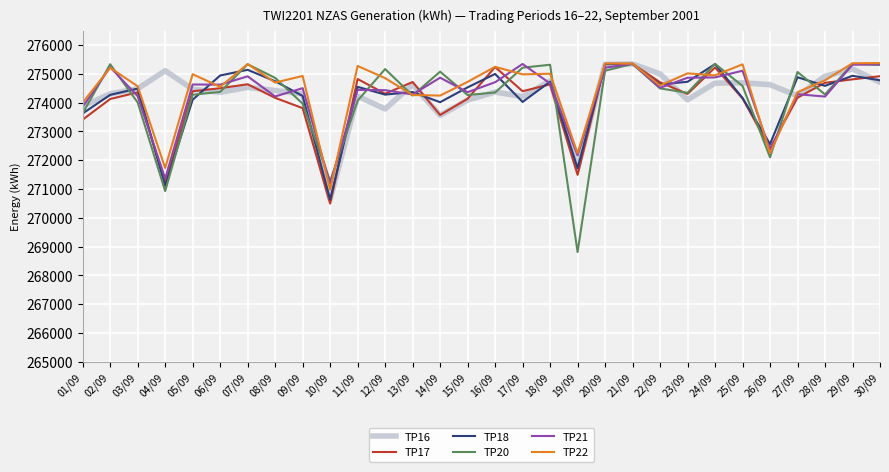

At which category does TP22 reach its first local peak?

02/09